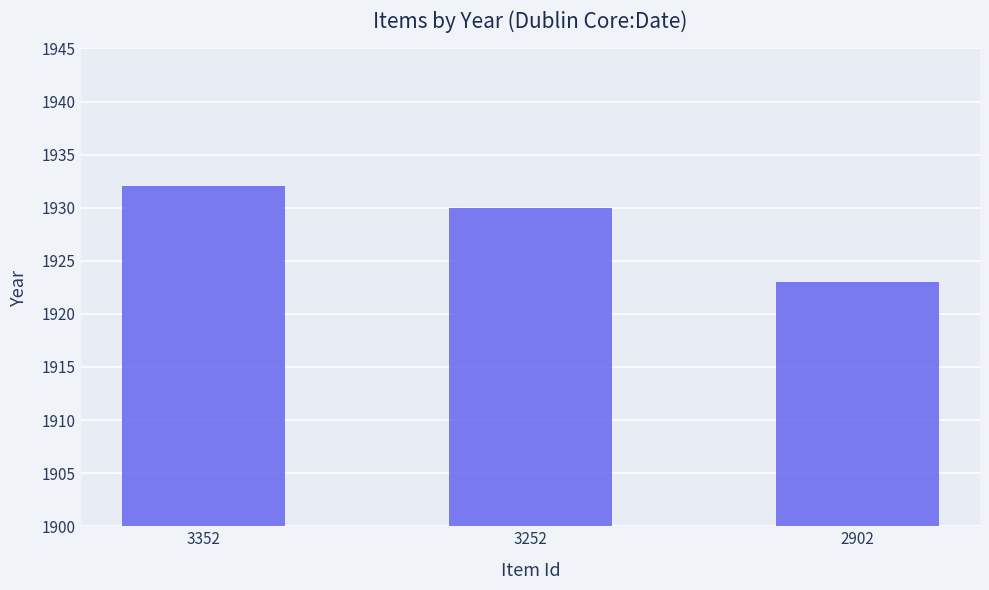

At which label does the data first exceed 1930?

3352